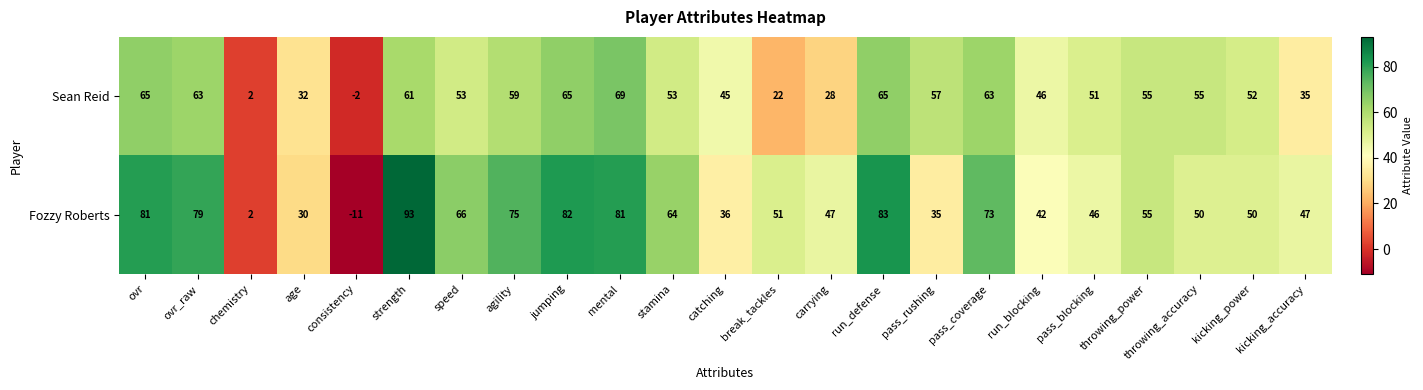

Which category has the highest value in the Fozzy Roberts series?

strength